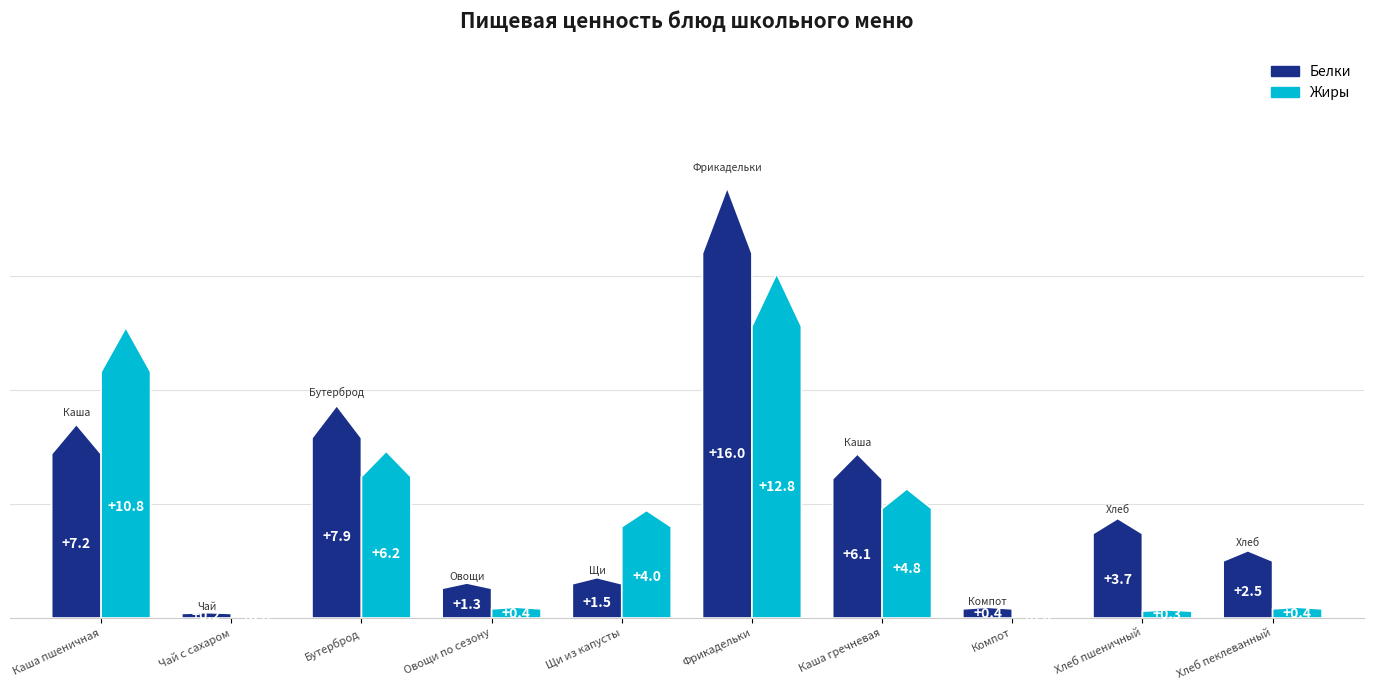

Rank the series by their average value, from highest to lowest.

Белки, Жиры